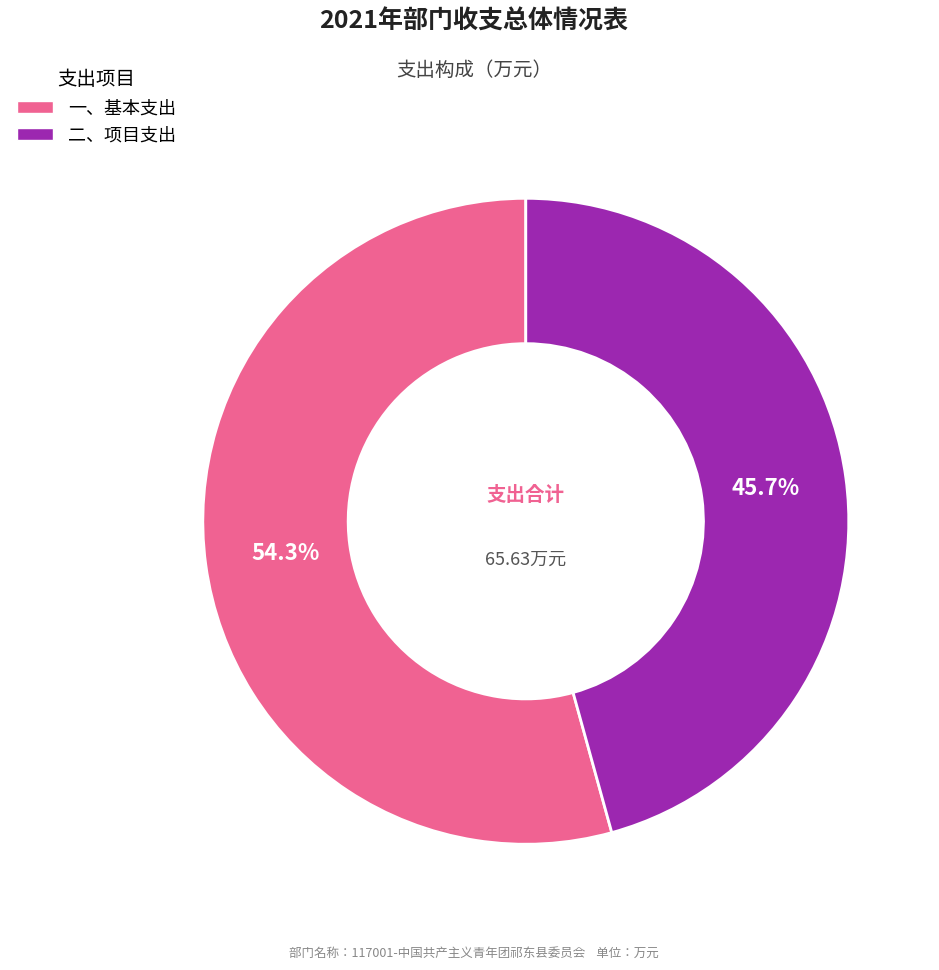

Is there a majority slice in this chart?

Yes